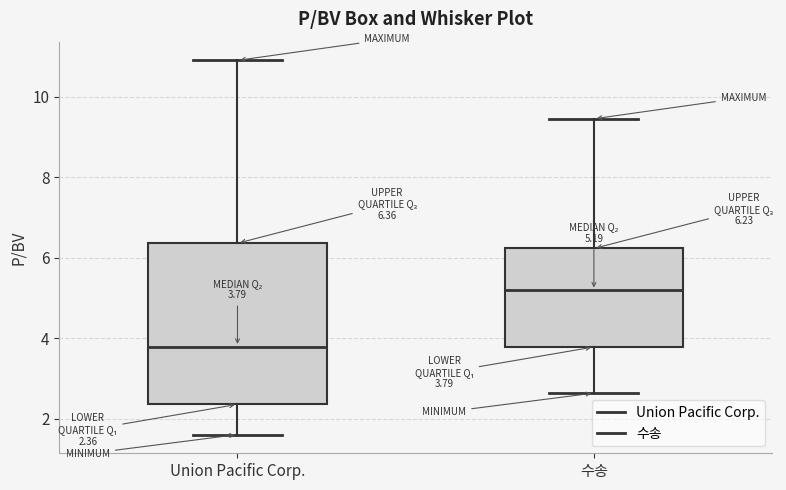

Which box is the tallest, from its lower edge to its upper edge?

Union Pacific Corp.